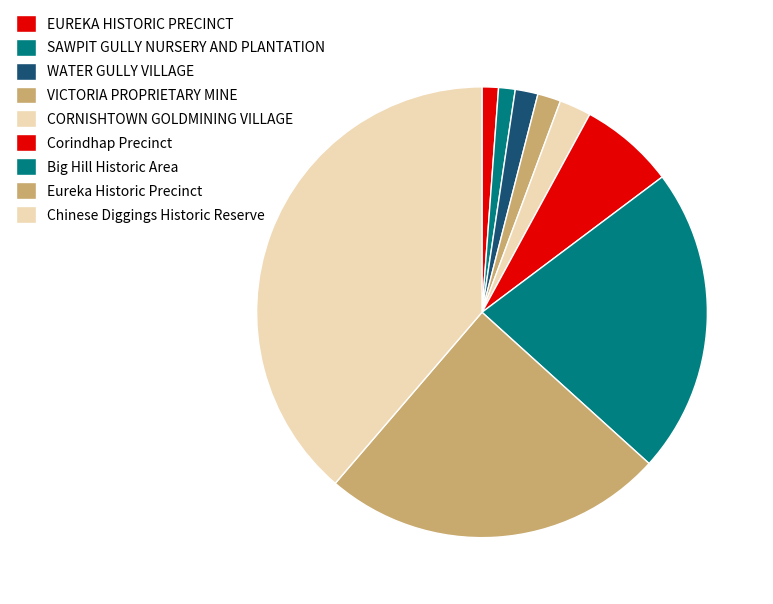

Count the number of slices in the pie.

9